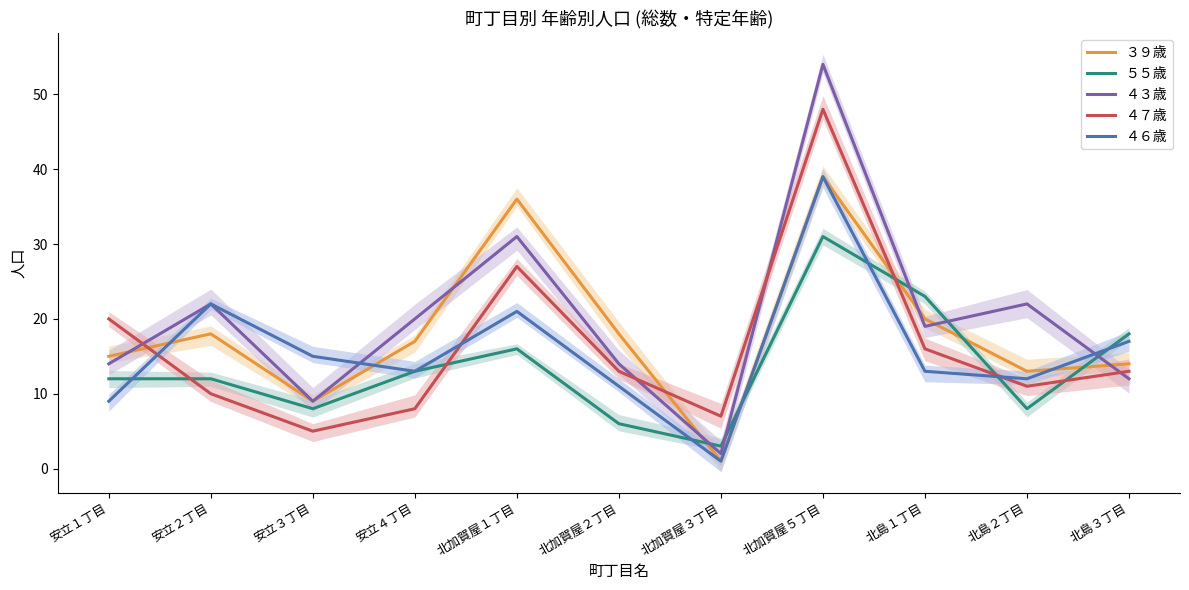

At which category does ５５歳 reach its first local peak?

北加賀屋１丁目